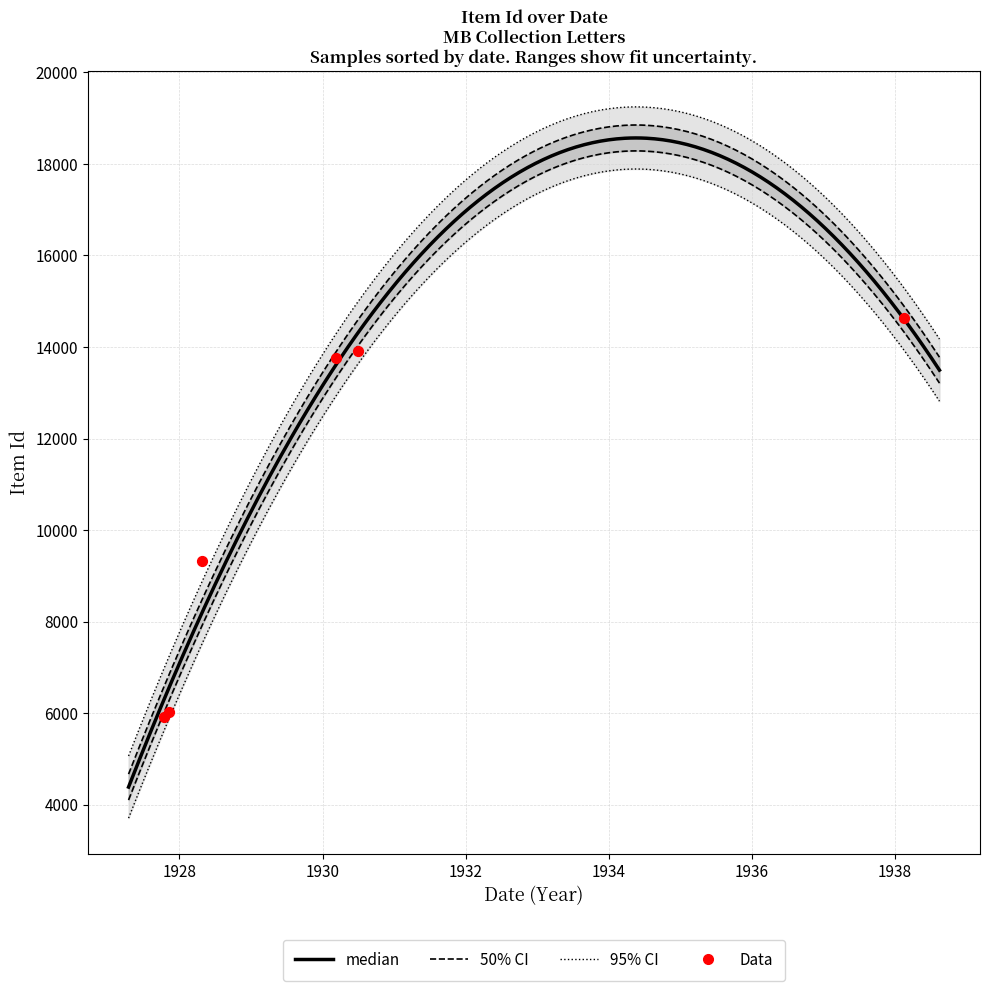

What is the change in value from 1927-11-8 to 1927-10-15?

-105